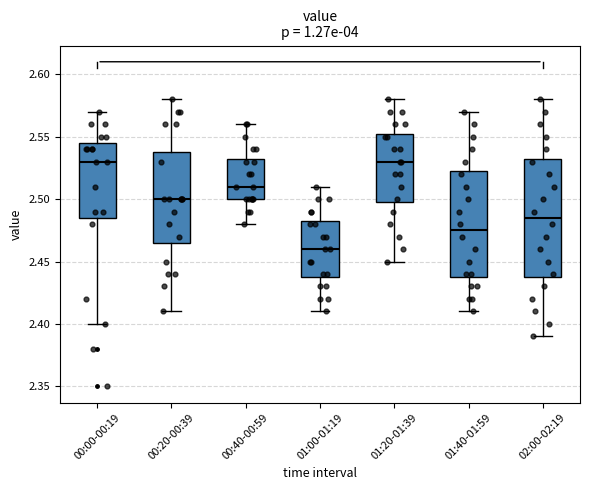

Which box has the lowest median line?

01:00-01:19